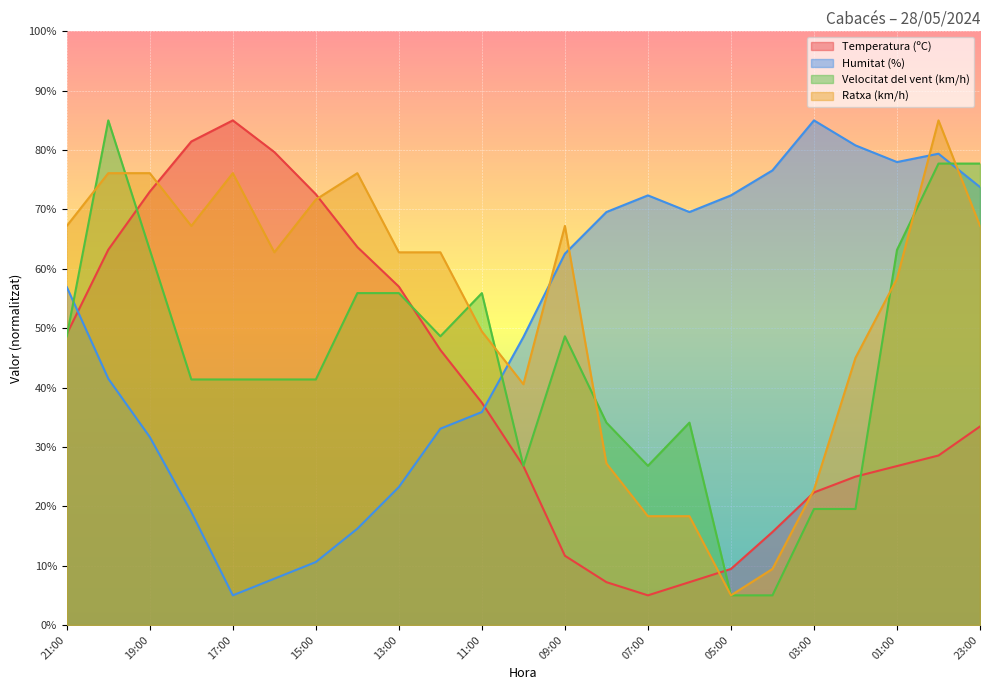

True or false: Velocitat del vent (km/h) and Humitat (%) cross at least once.

True